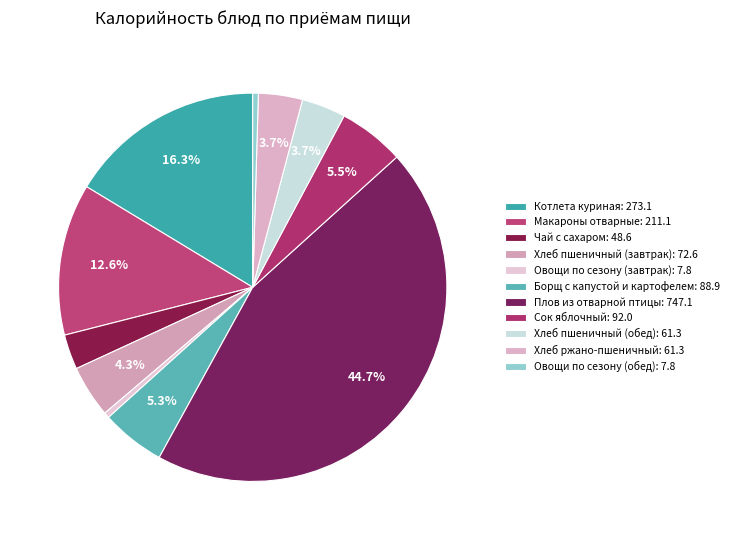

What portion of the pie excludes Хлеб ржано-пшеничный?

96.3%